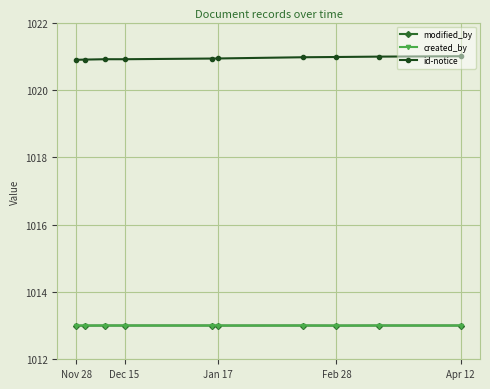

At how many categories does at least one series exceed 1017?

10